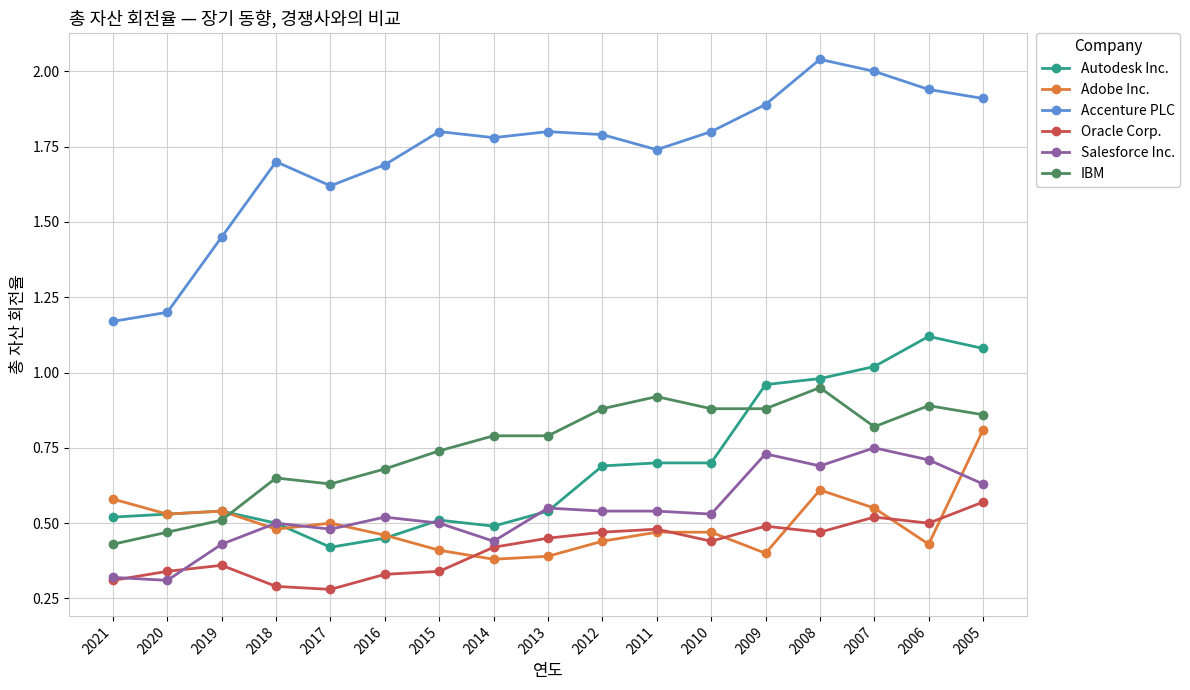

Where is the first local minimum for Accenture PLC?

2017